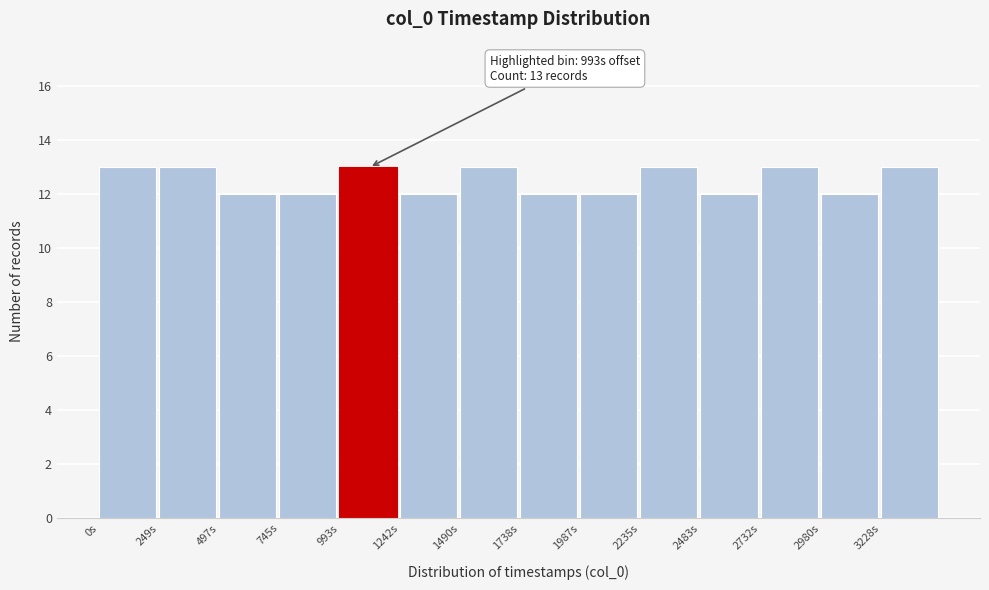

Reading left to right, list all the values displayed in this chart.

13	13	12	12	13	12	13	12	12	13	12	13	12	13